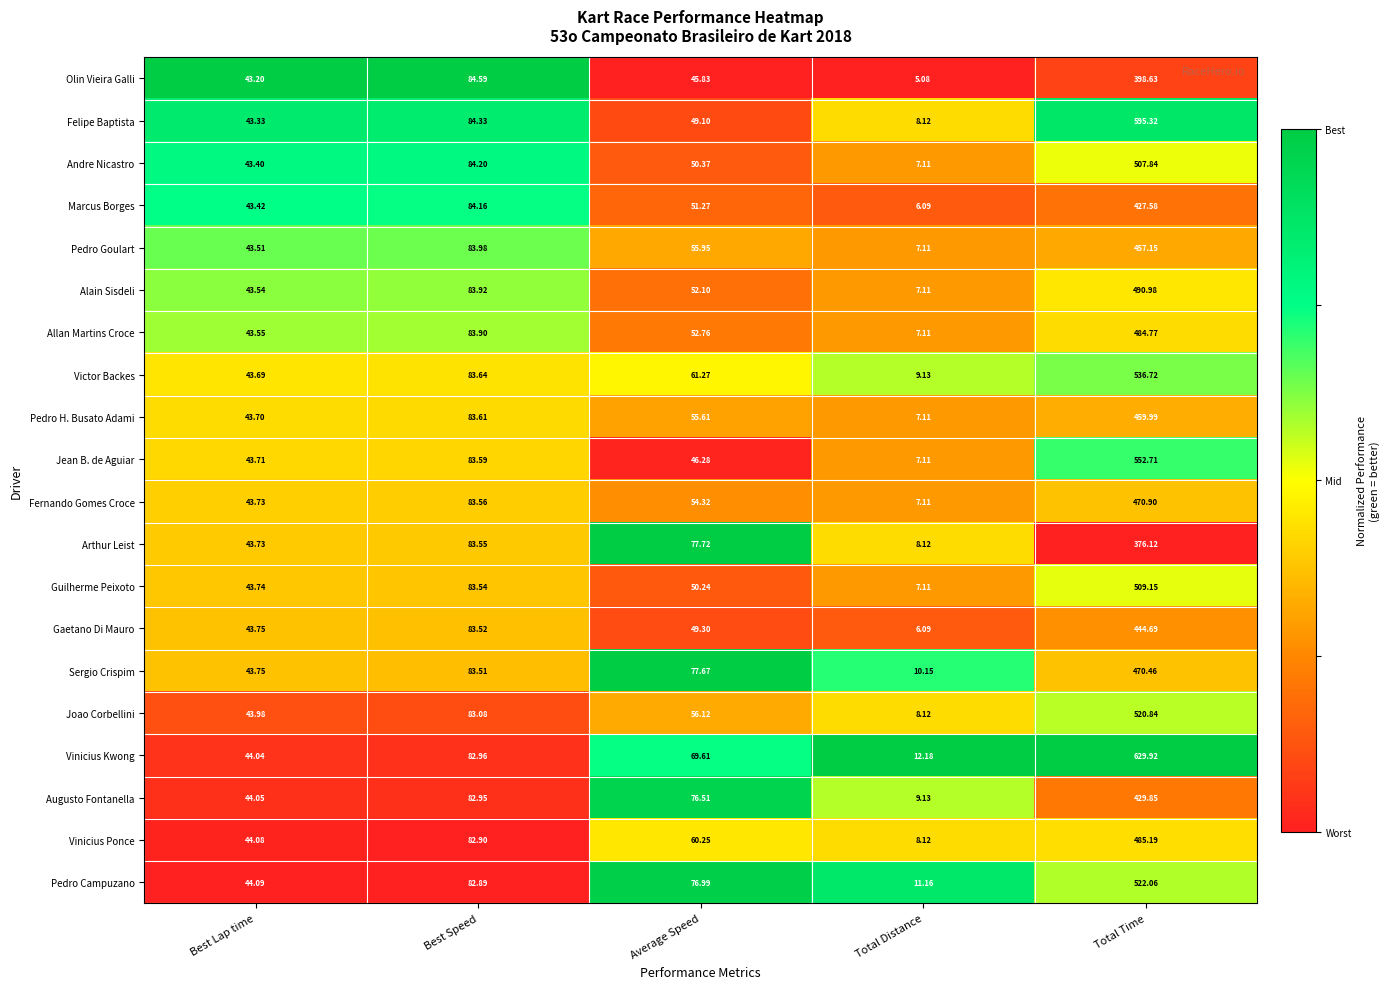

At which category does the chart reach its minimum across all series?

Total Distance